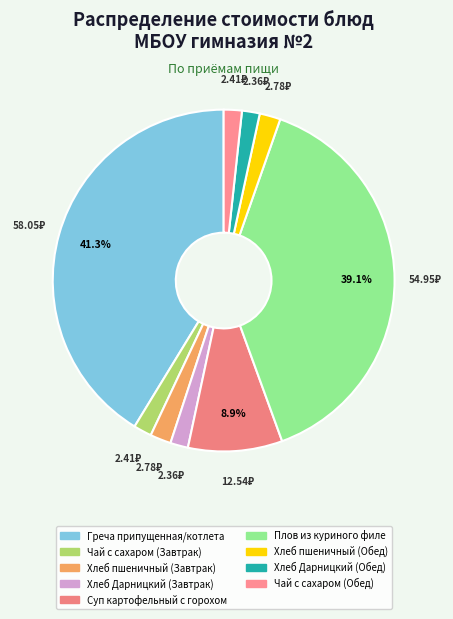

How many segments does this pie chart have?

9